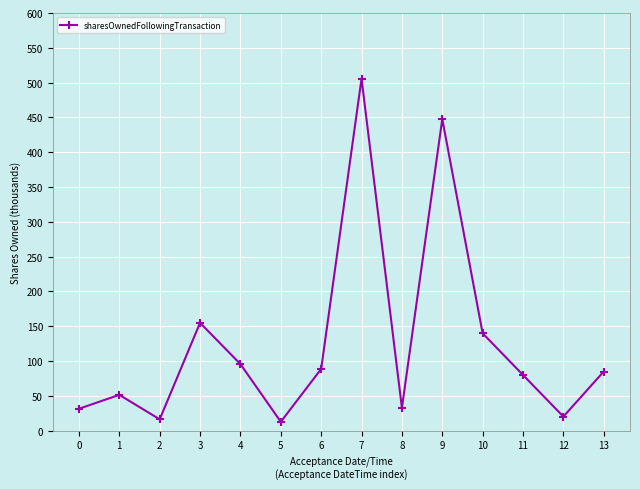

What is the change in value from 6 to 10?

+51.2